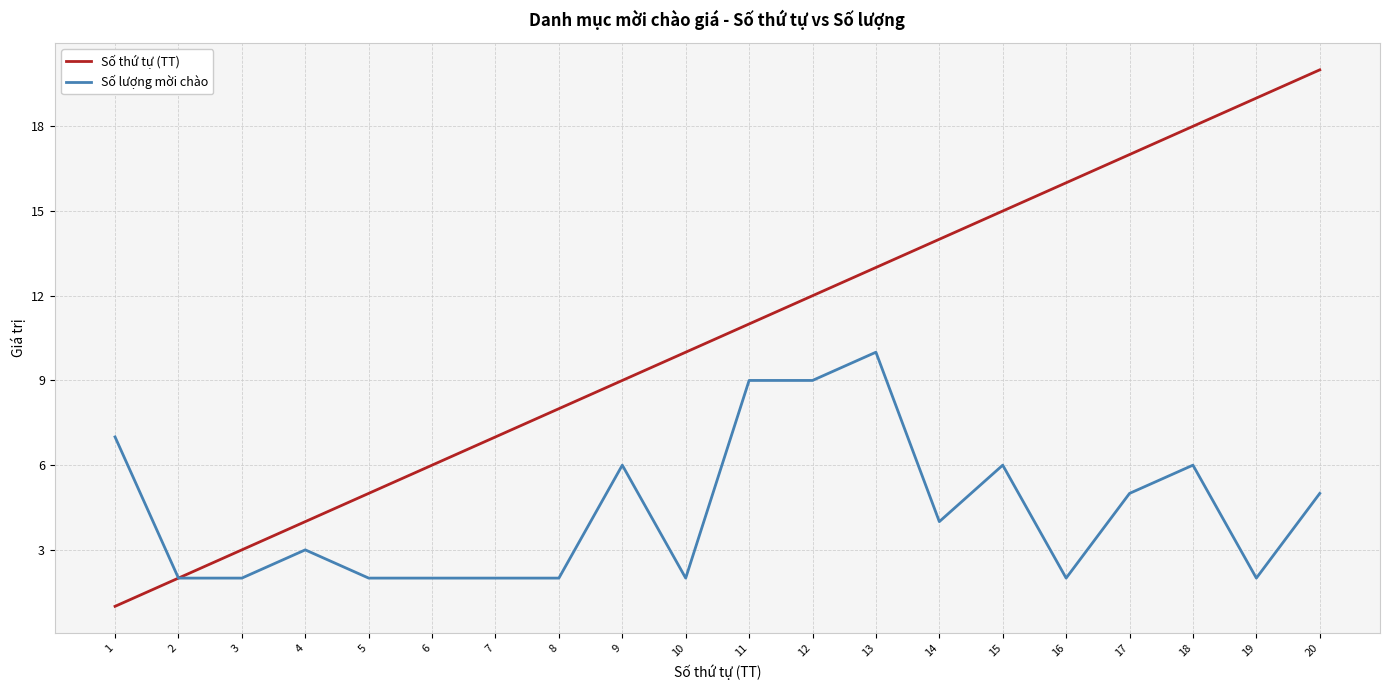

Is the value of Số lượng mời chào at 4 greater than the value of Số thứ tự (TT) at 11?

No